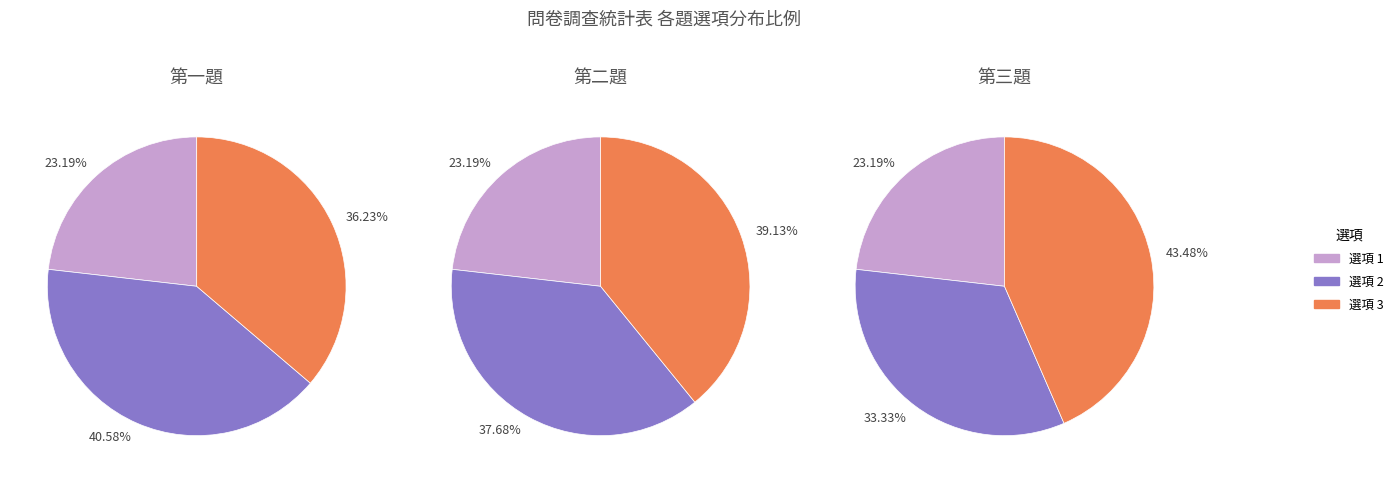

True or false: 3 accounts for 39% of the total.

True